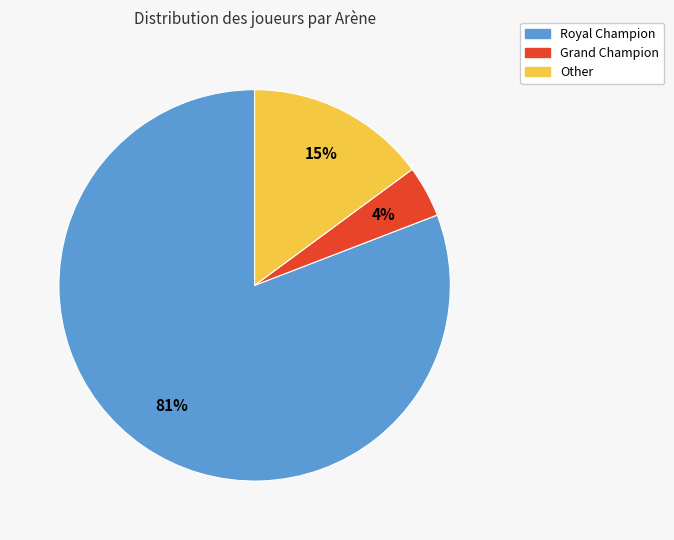

True or false: Other accounts for 15% of the total.

True